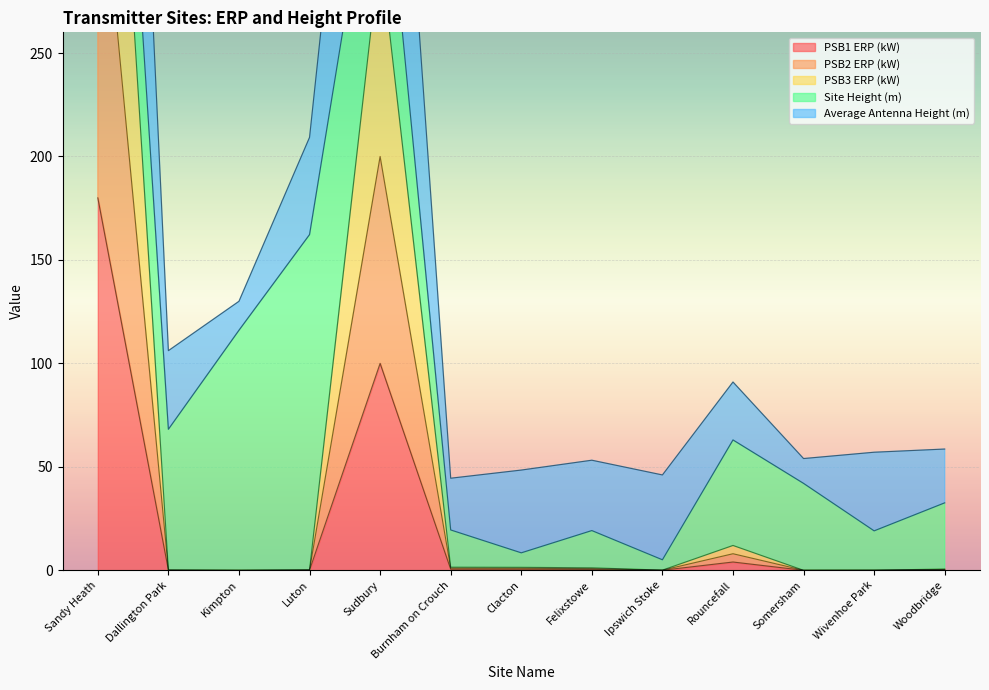

How many categories are shown in the chart?

13